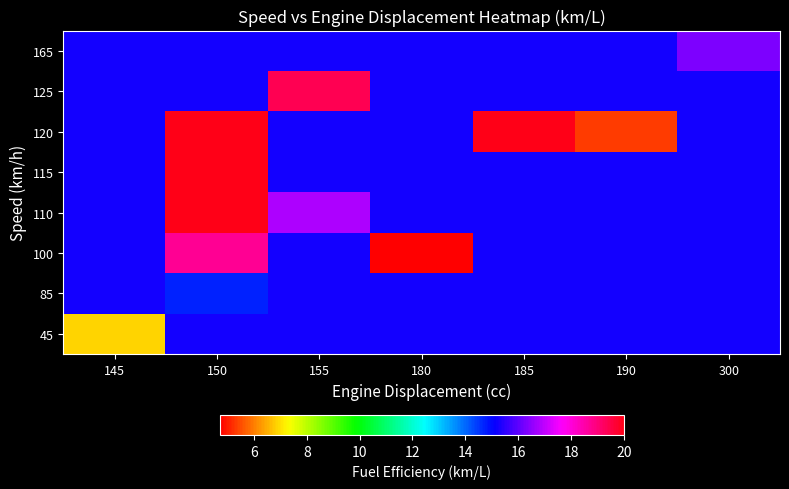

At 300, list the series in order from largest to smallest.

165, 45, 85, 100, 110, 115, 120, 125